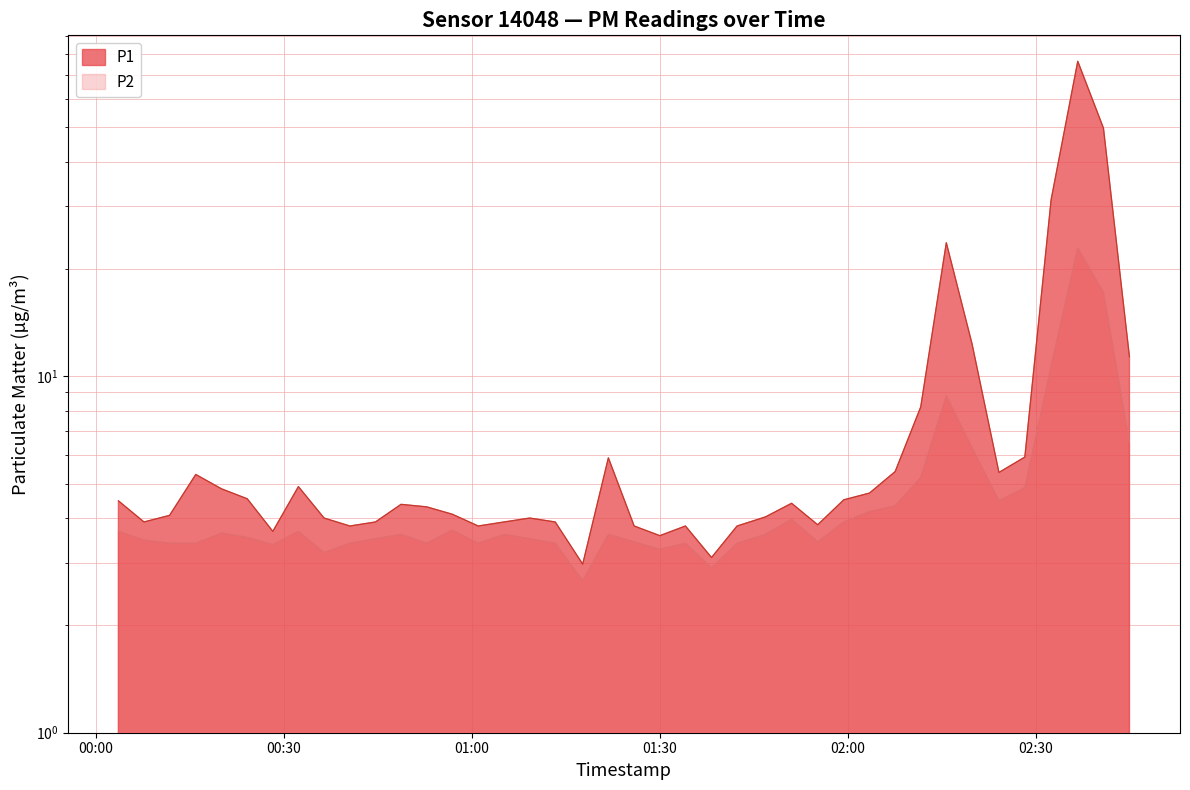

What is the smallest value displayed?

2.7